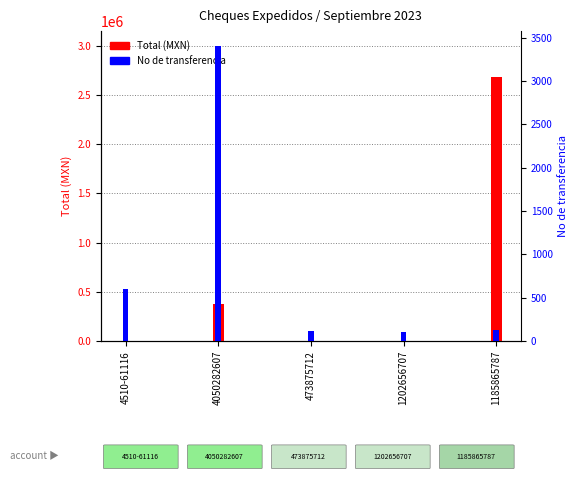

What is the sum of all No de transferencia values?

4346.0